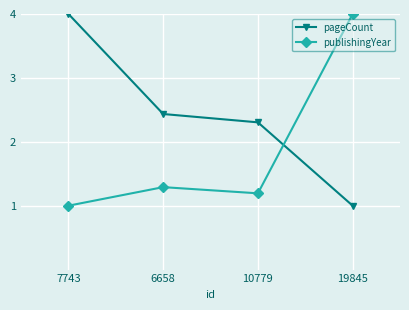

Where is the first local minimum for publishingYear?

10779